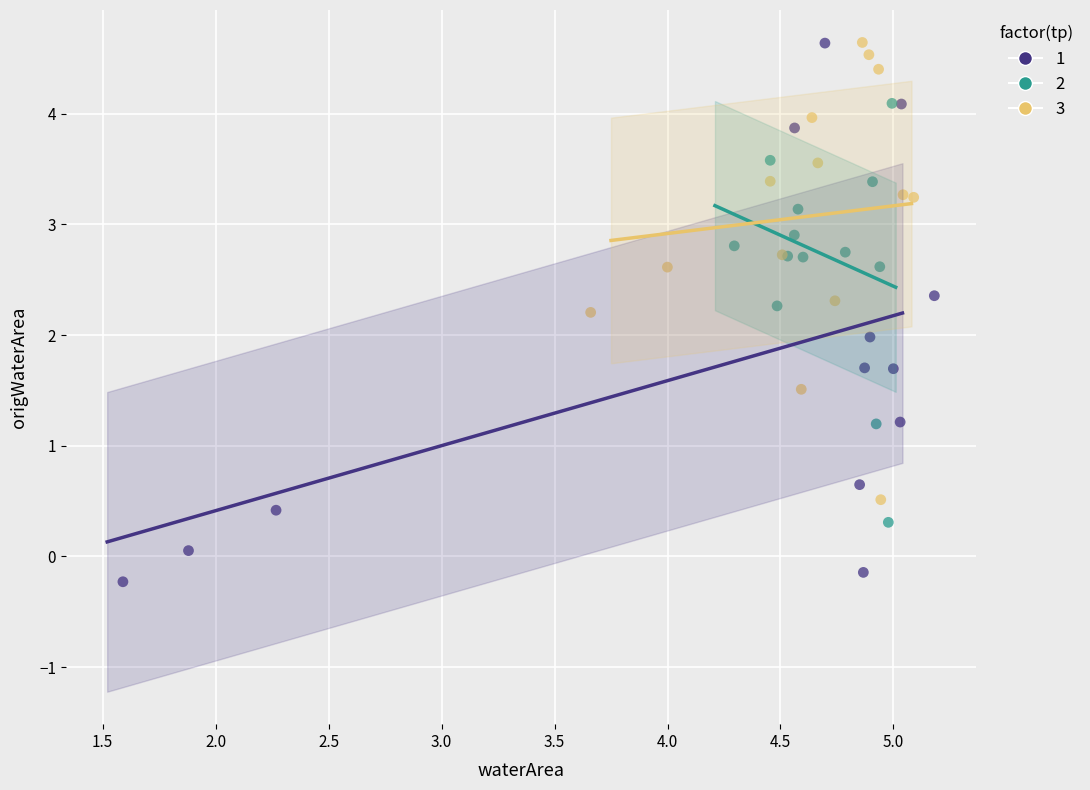

Which series reaches the minimum Y coordinate?

1